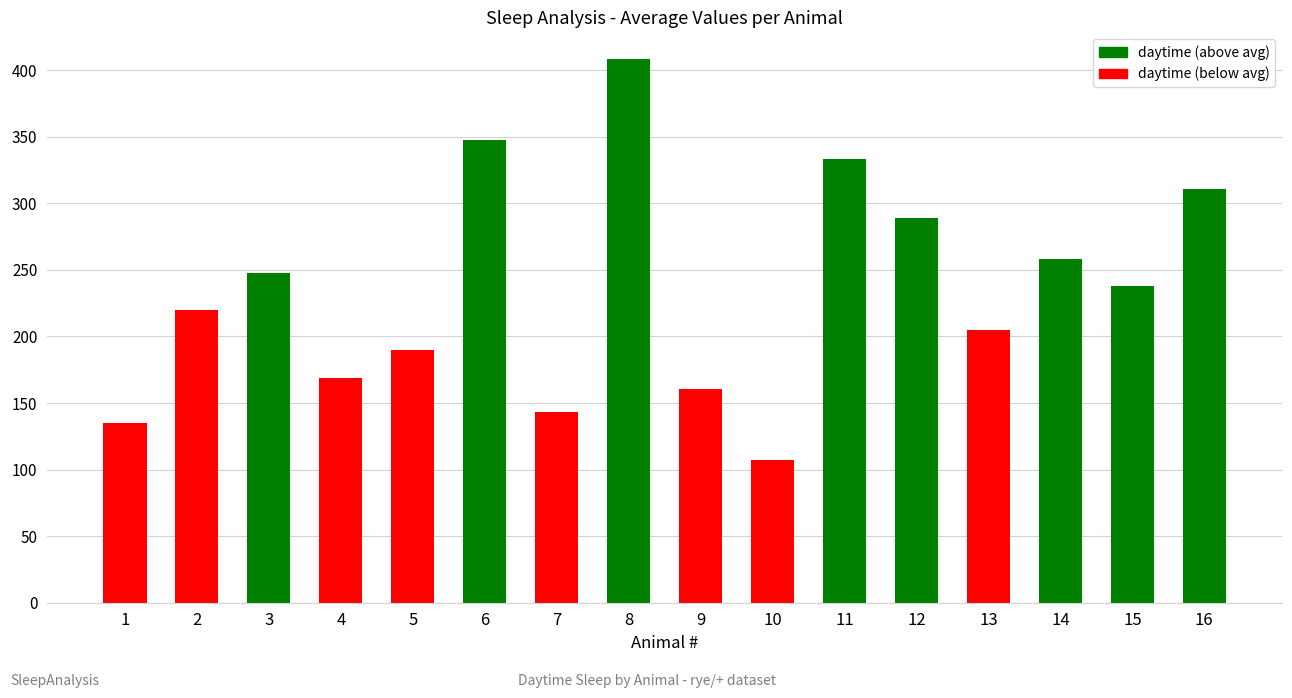

The chart shows a value of 99.9 at 9. True or false?

False